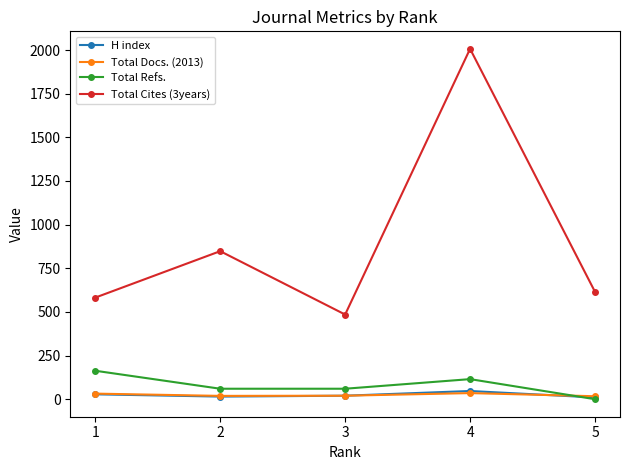

What is the difference between the maximum and minimum values in the H index series?

37